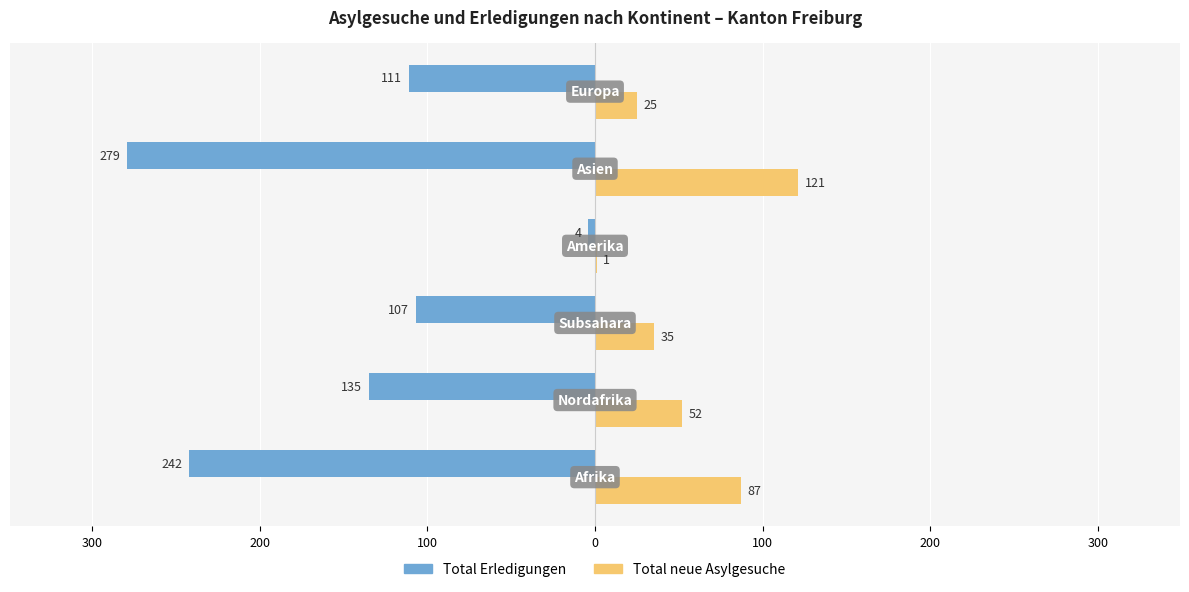

What are all the series names shown in the legend?

Total Erledigungen, Total neue Asylgesuche